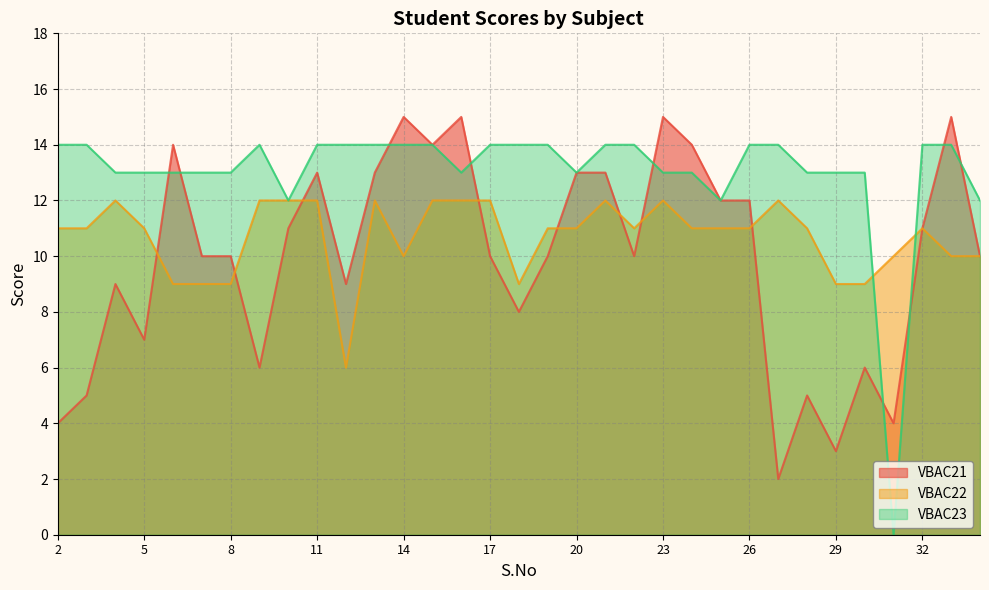

In VBAC23, how many points are higher than both neighbors (excluding endpoints)?

1